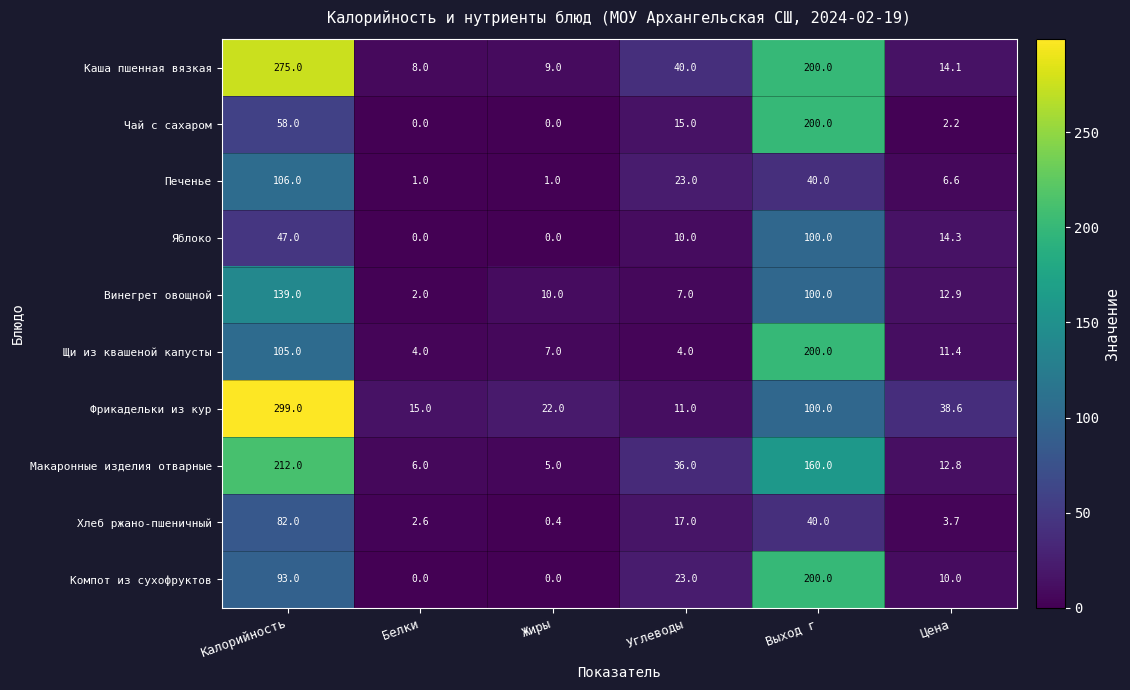

What is the average value of the Щи из квашеной капусты series?

55.2